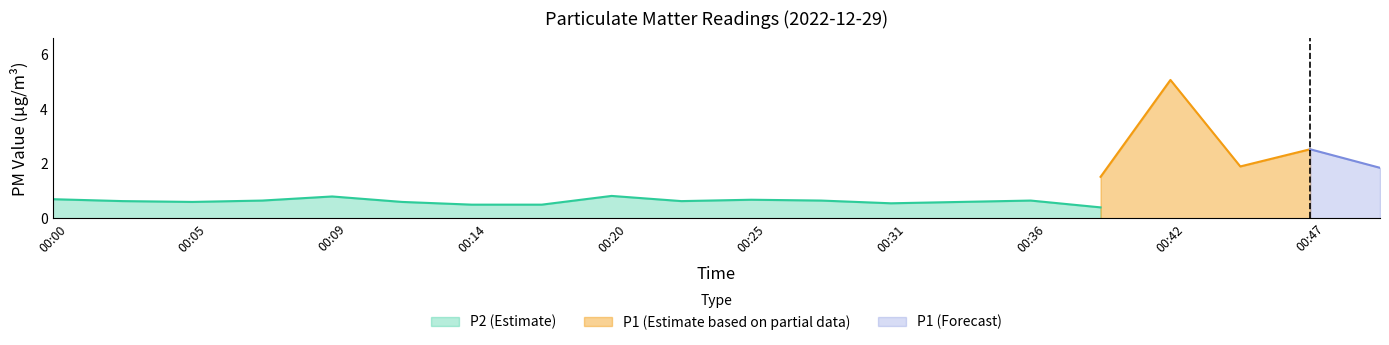

The P2 (Estimate) series shows 0.7 at 00:25. True or false?

True